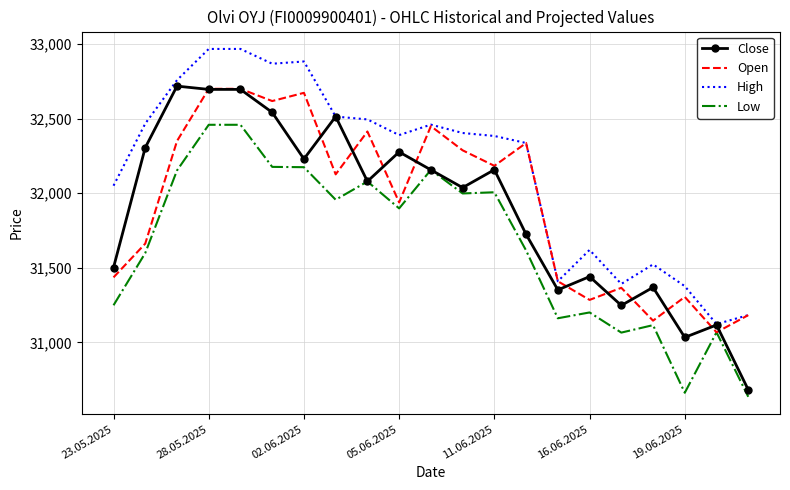

Which series has the largest total across all categories?

High